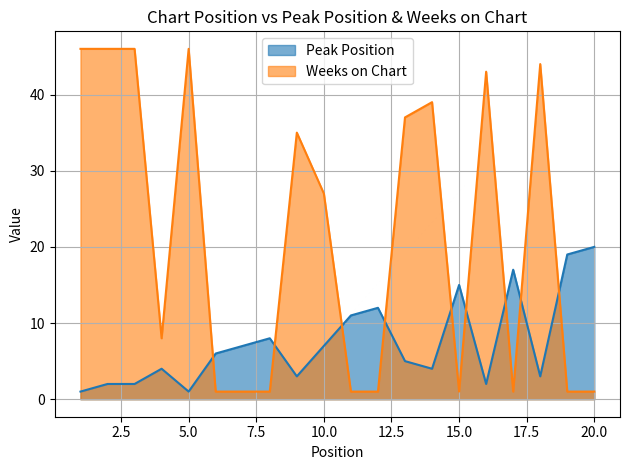

Reading left to right, transcribe all the data shown in this chart.

Peak Position: 1	2	2	4	1	6	7	8	3	7	11	12	5	4	15	2	17	3	19	20
Weeks on Chart: 46	46	46	8	46	1	1	1	35	27	1	1	37	39	1	43	1	44	1	1